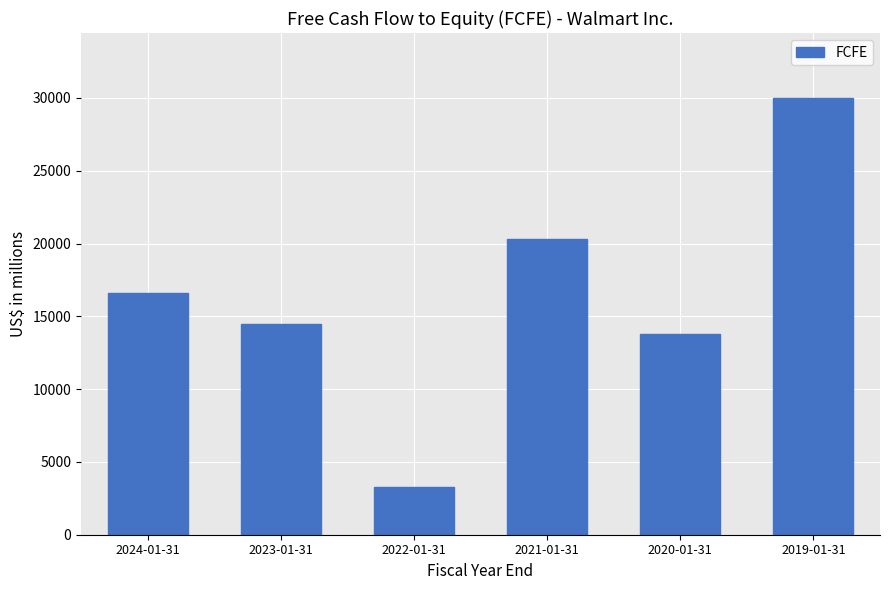

Rank the categories by value from highest to lowest.

2019-01-31, 2021-01-31, 2024-01-31, 2023-01-31, 2020-01-31, 2022-01-31